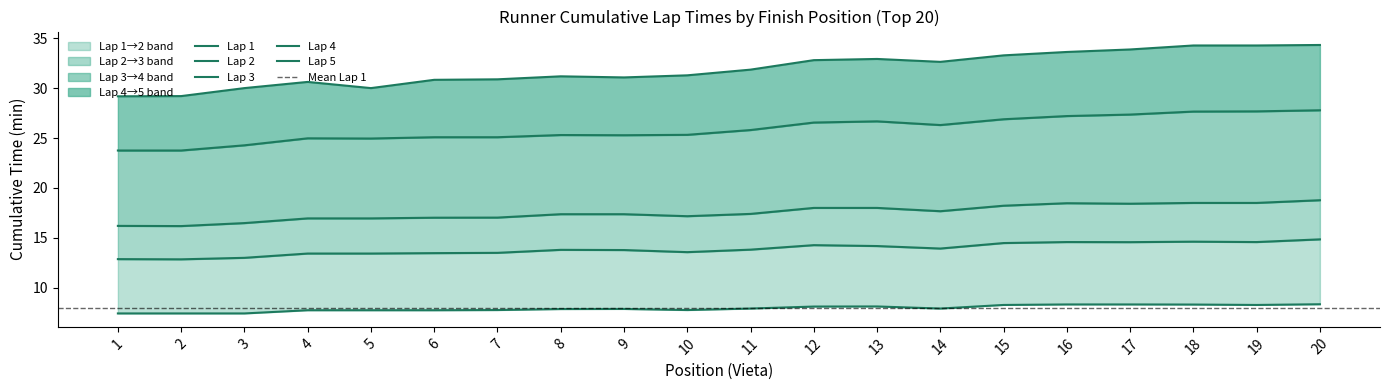

True or false: lap4 has a value of 23.8 at 1.

True